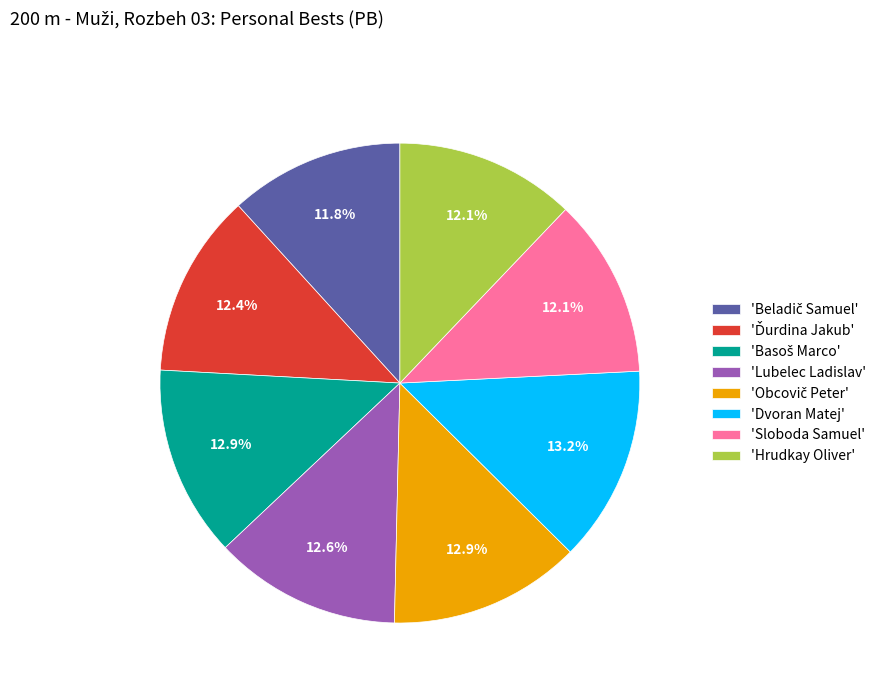

Do 'Lubelec Ladislav' and 'Dvoran Matej' together represent more than half of the pie?

No